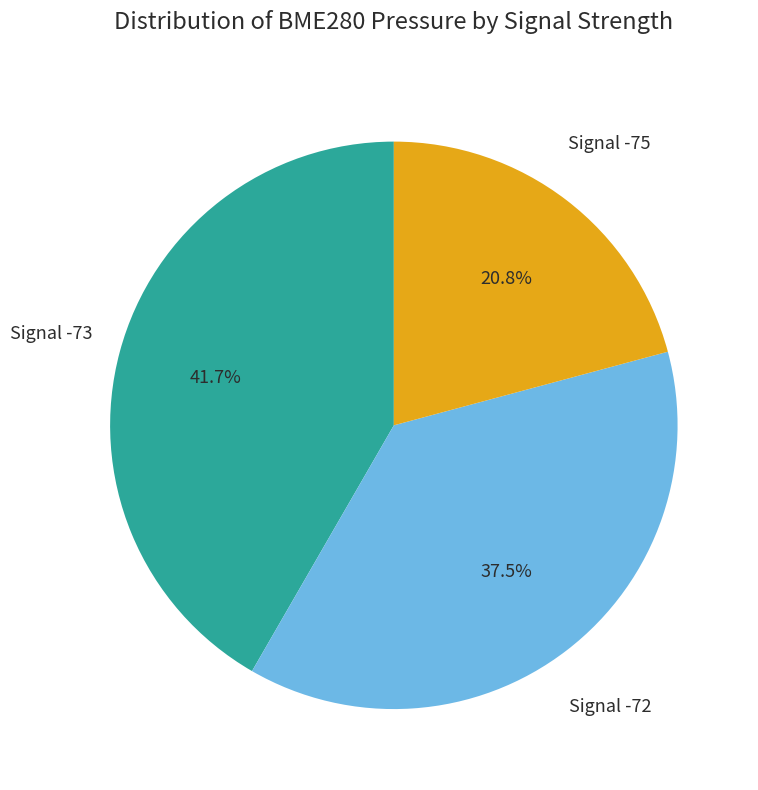

Does any single category account for the majority?

No